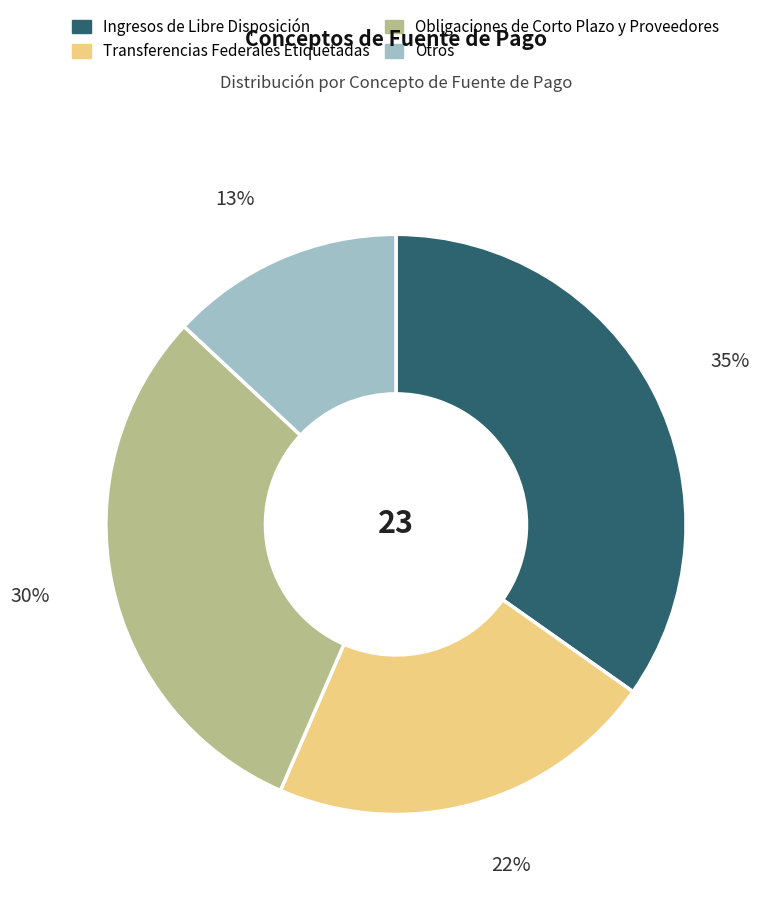

Do Obligaciones de Corto Plazo y Proveedores and Otros together represent more than half of the pie?

No